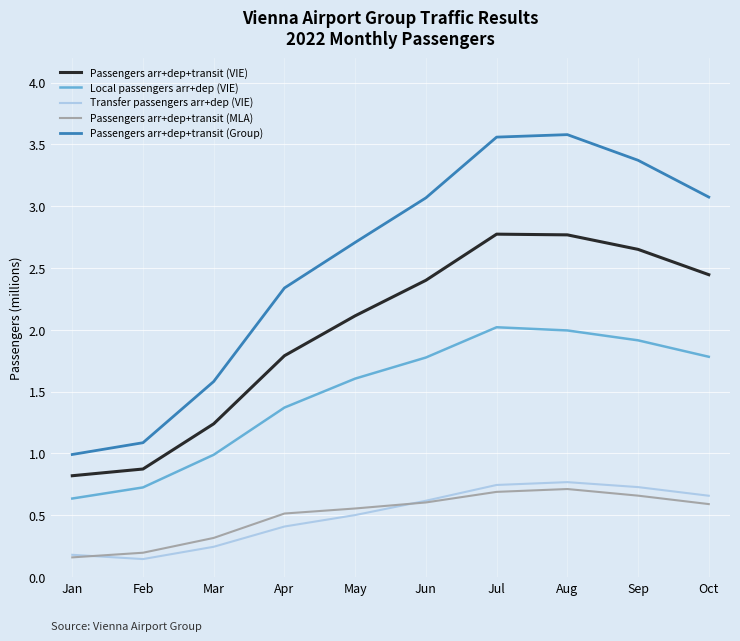

At which label is Passengers arr+dep+transit (MLA) closest to 0?

Jan